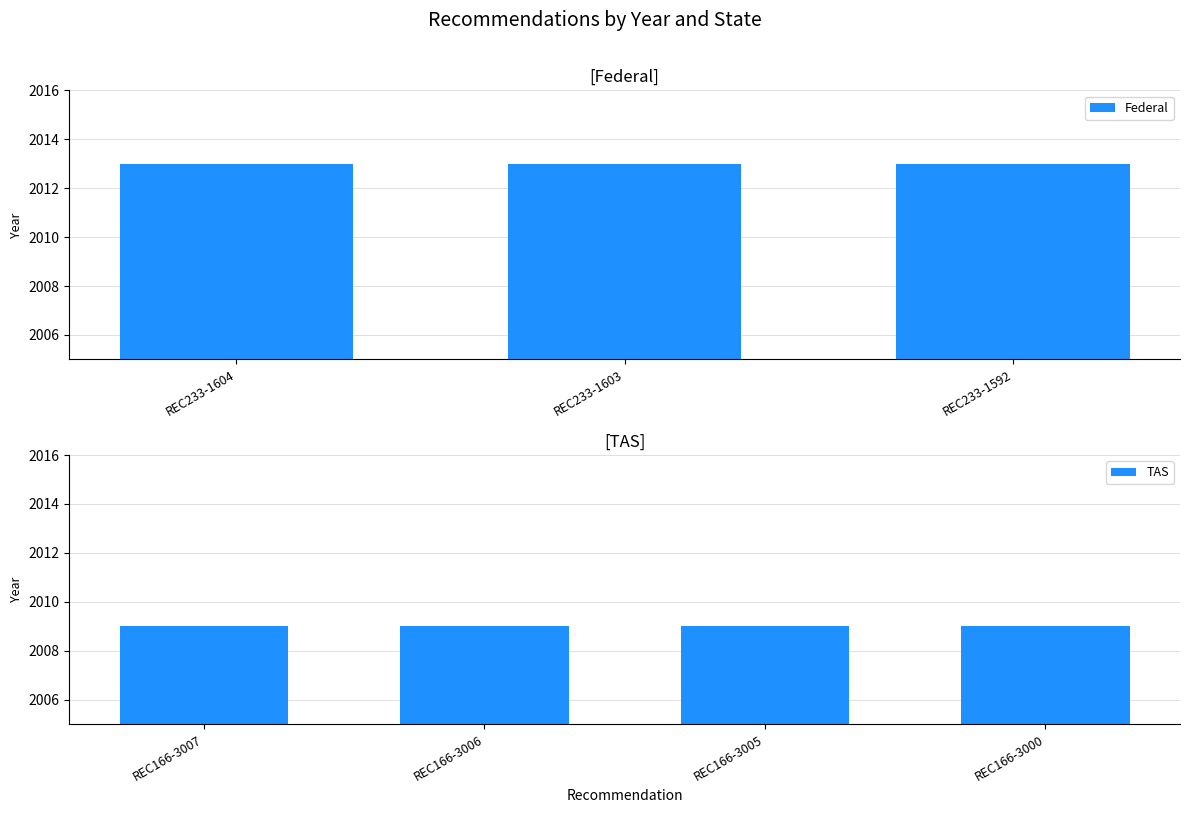

Reading left to right, what are all the values shown in this chart?

2013	2013	2013	2009	2009	2009	2009